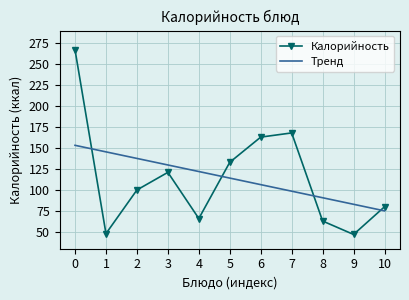

What is the value of the Калорийность point at the 10th from the left?

47